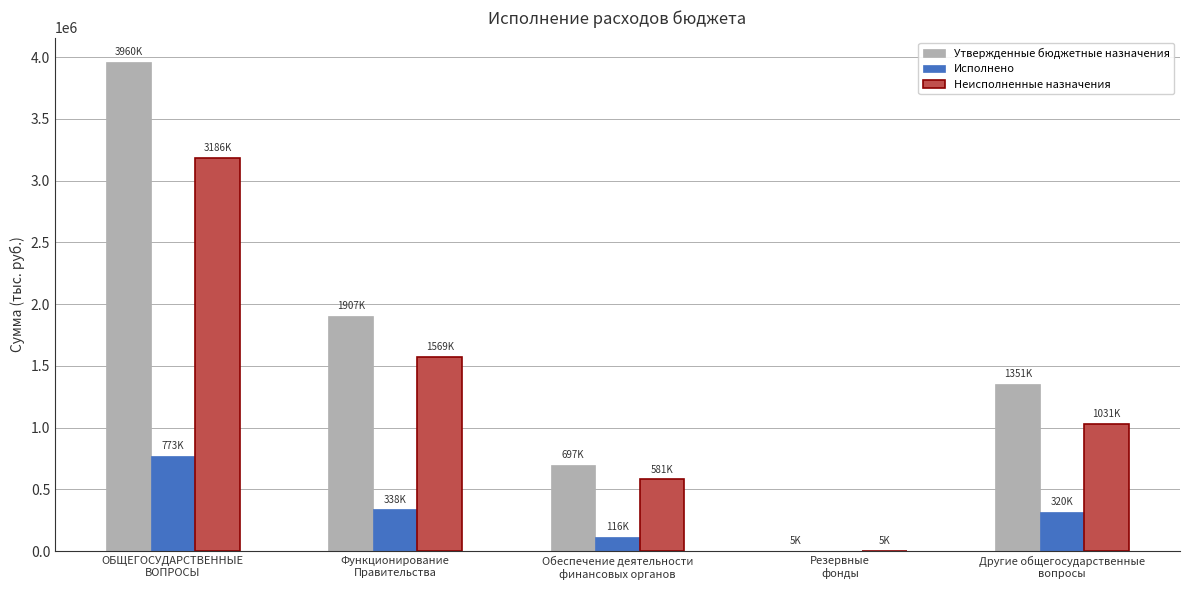

Reading left to right, transcribe all the data shown in this chart.

Утвержденные бюджетные назначения: 3959700.0	1906900.0	696800.0	5000.0	1351000.0
Исполнено: 773367.2	337585.7	116200.0	0.0	319581.5
Неисполненные назначения: 3186332.8	1569314.3	580600.0	5000.0	1031418.5